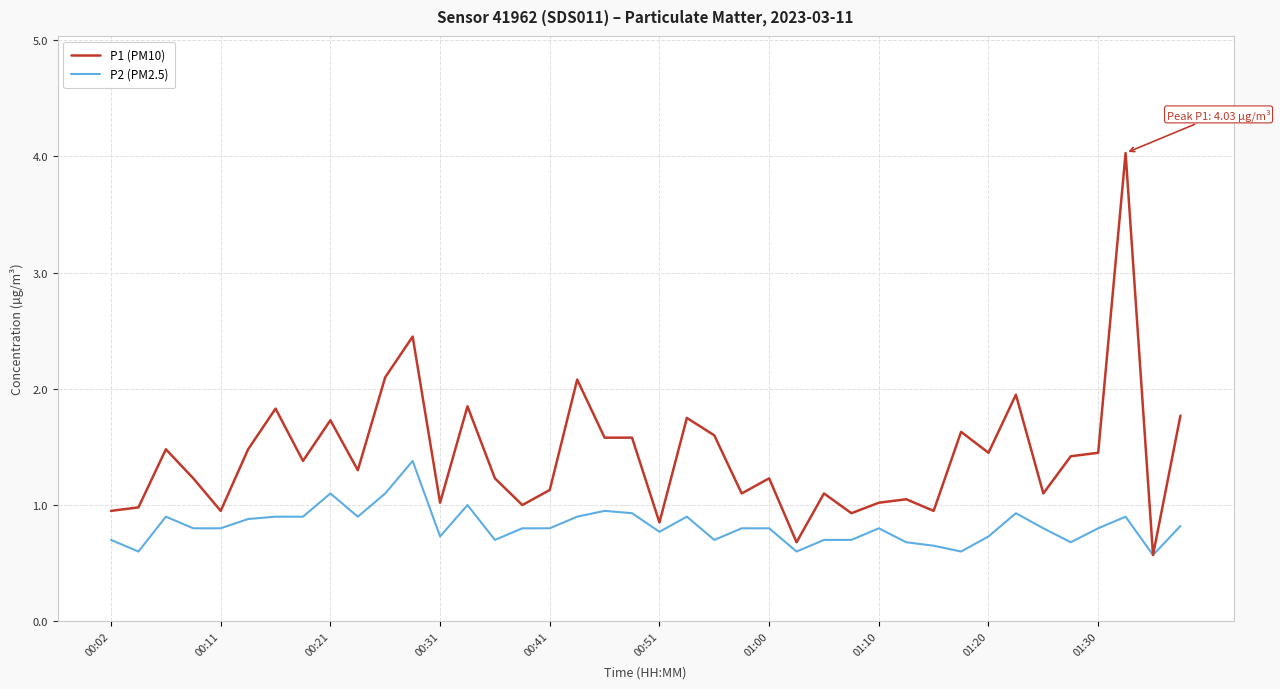

What is the minimum value for P2 (PM2.5)?

0.6